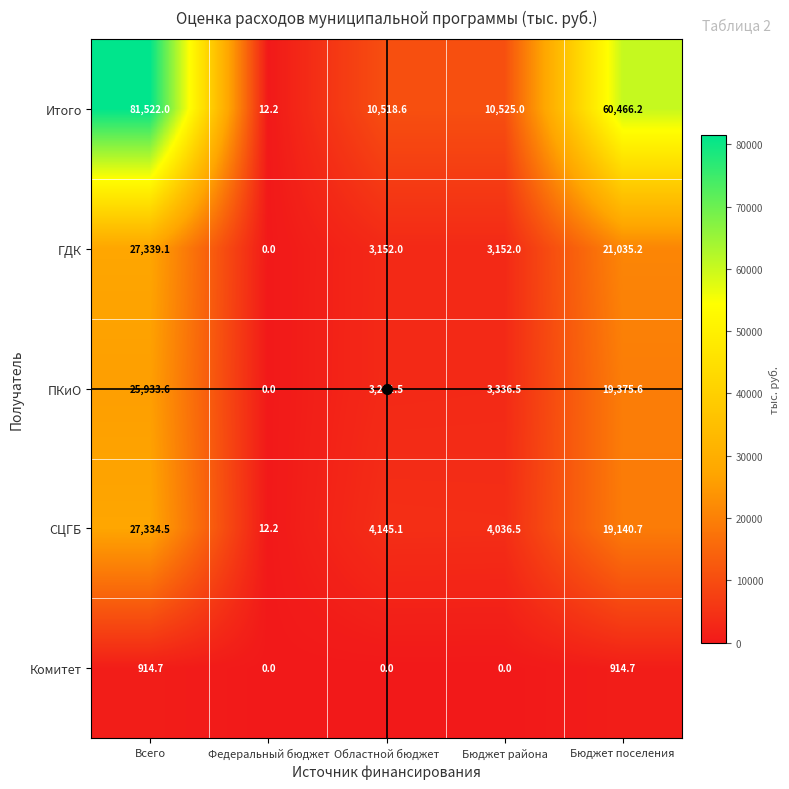

Where does the СЦГБ series first go above 4145?

Всего